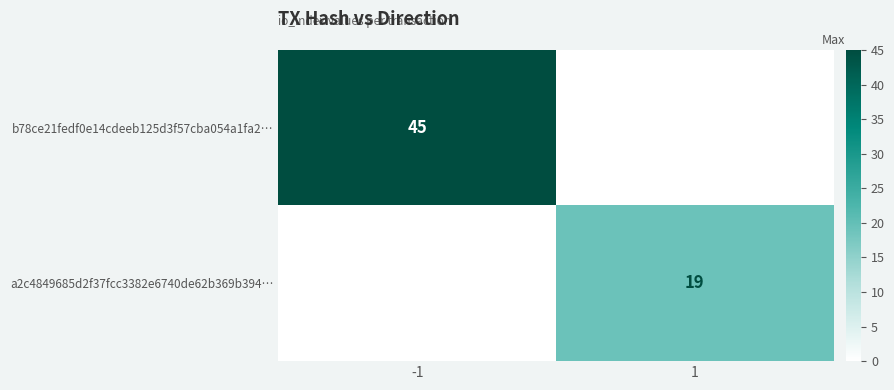

The value of a2c4849685d2f37fcc3382e6740de62b369b394… at 1 is 32. True or false?

False